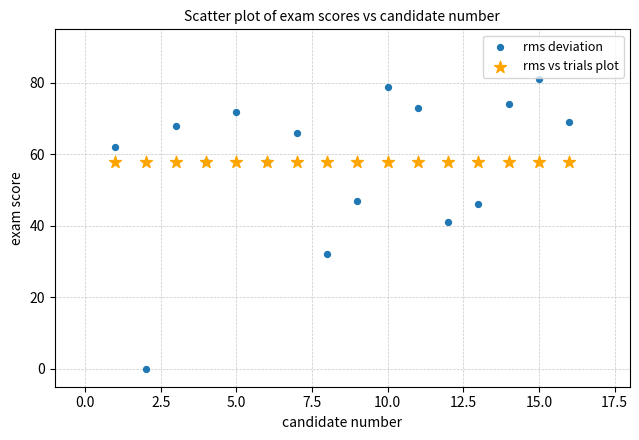

Across all series, what Y value is closest to 40?

41.0